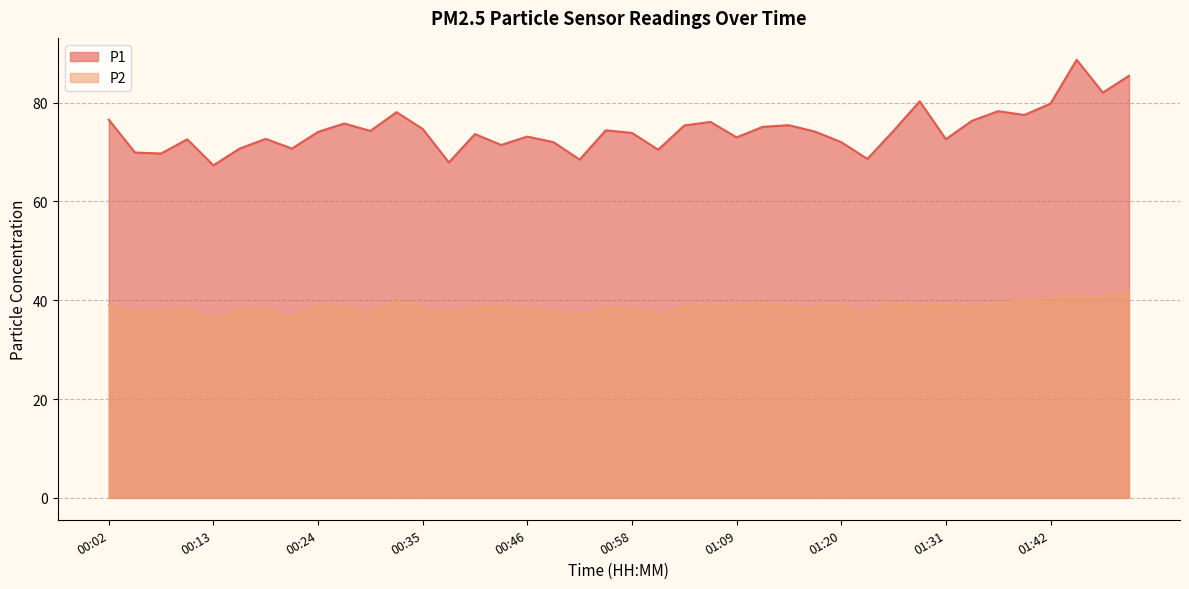

True or false: P2 and P1 cross at least once.

False